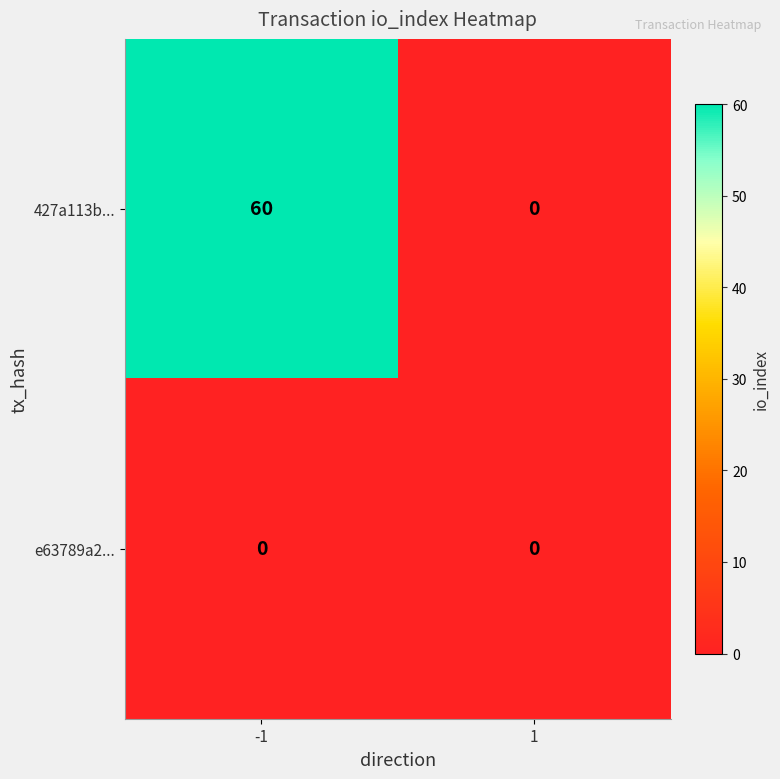

How many distinct data groups are displayed?

2